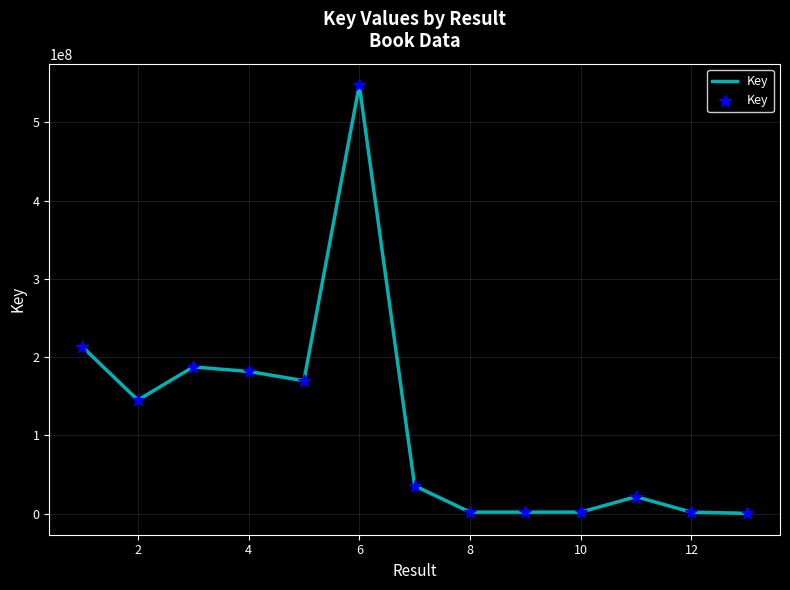

What is the difference between the maximum and minimum values?

547444288